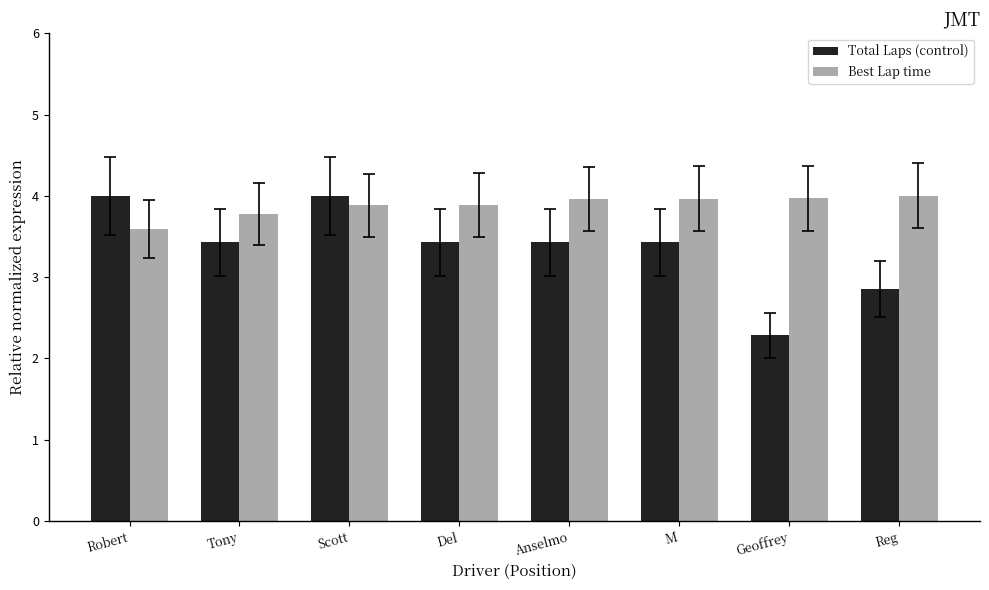

What is the minimum value shown in the chart?

2.3